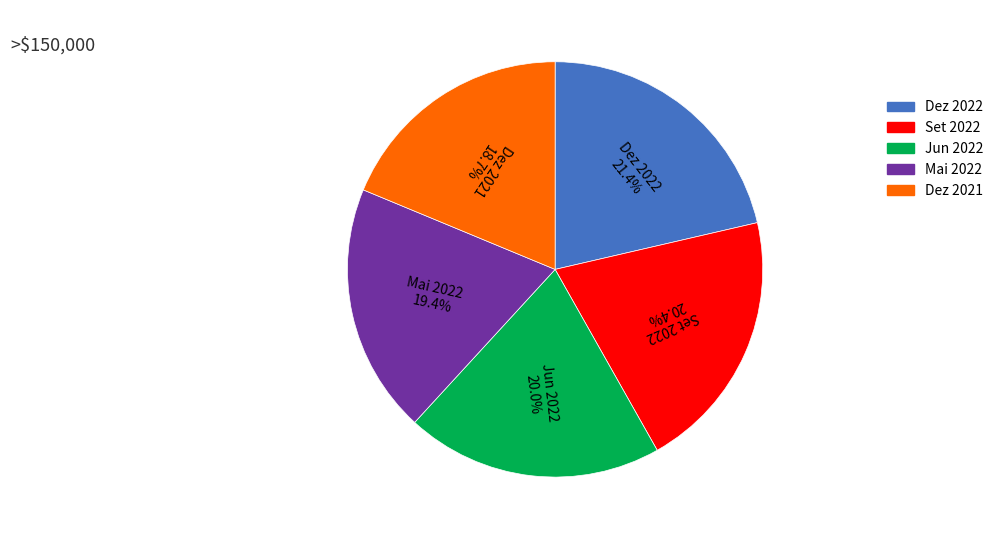

True or false: Dez 2021 accounts for 7% of the total.

False